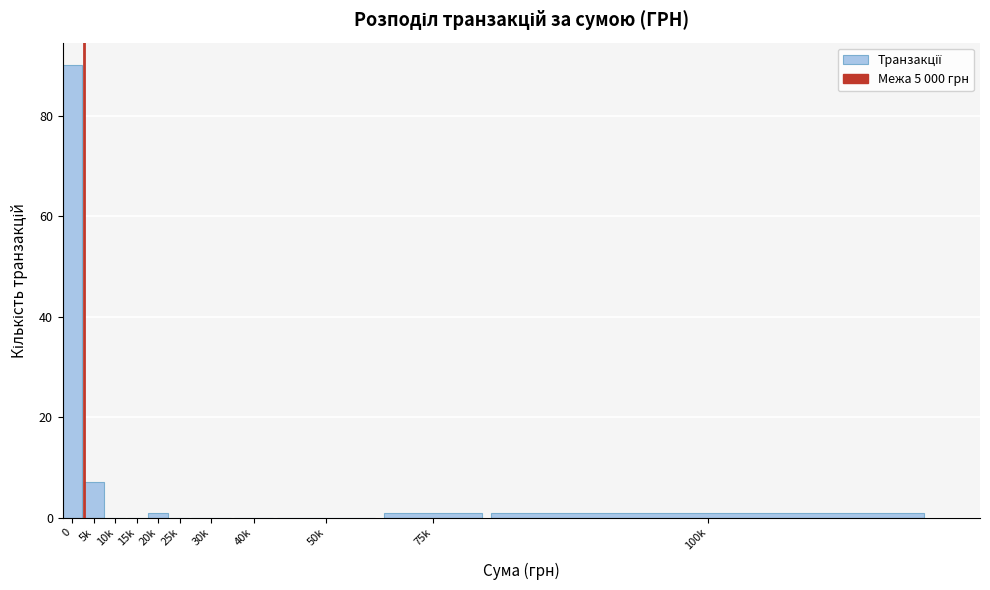

Reading right to left, what are all the values shown in this chart?

100k=1	75k=1	50k=0	40k=0	30k=0	25k=0	20k=1	15k=0	10k=0	5k=7	0=90